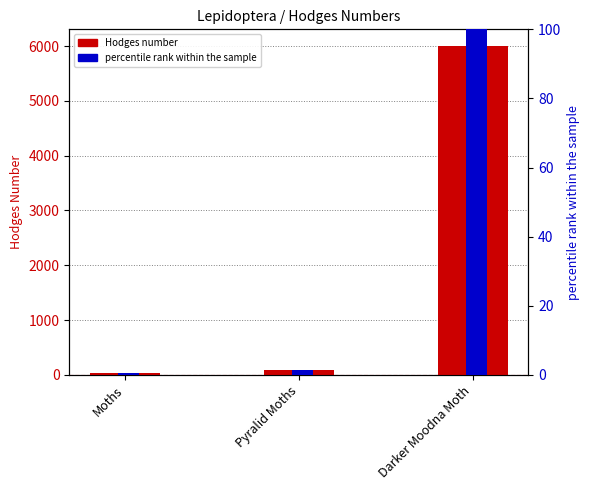

Which series changed the most between Moths and Darker Moodna Moth?

Hodges